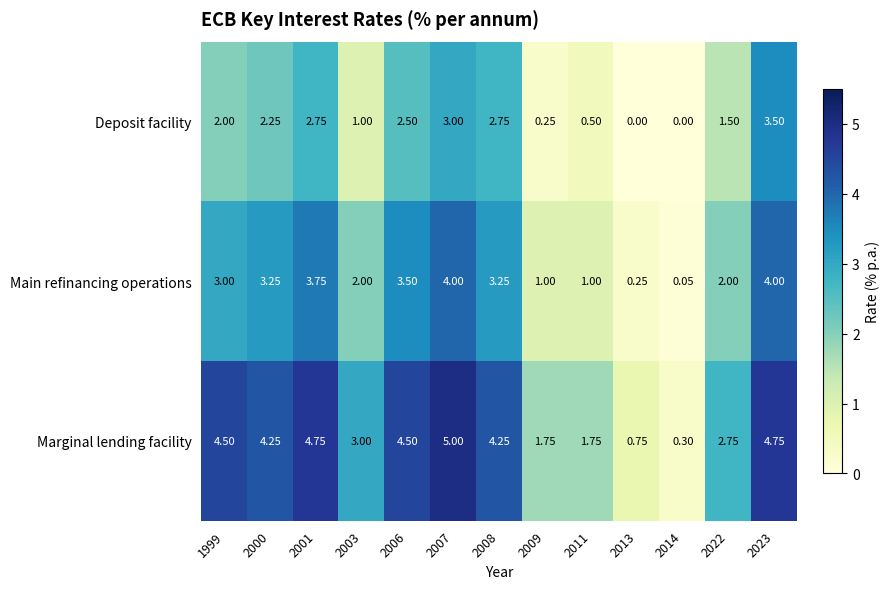

At which category does the chart reach its peak across all series?

2007